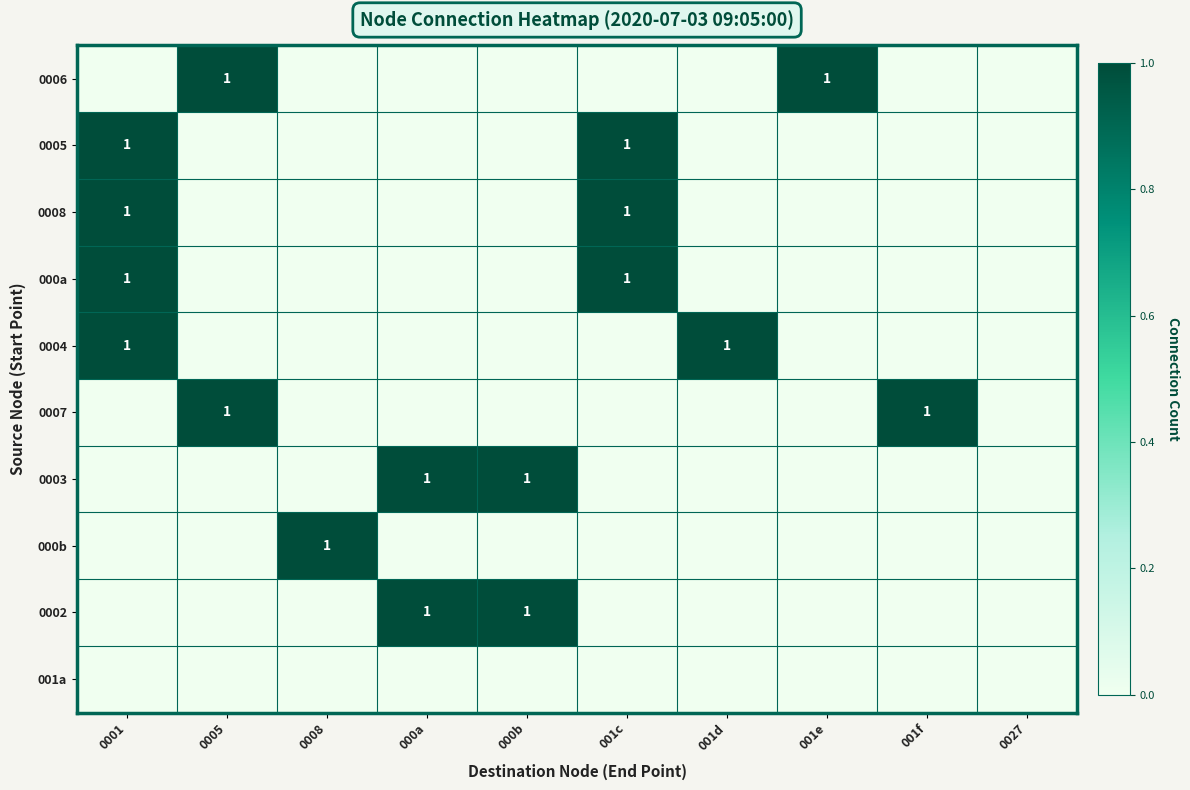

At 0005, list the series in order from smallest to largest.

0005, 0008, 000a, 0004, 0003, 000b, 0002, 001a, 0006, 0007